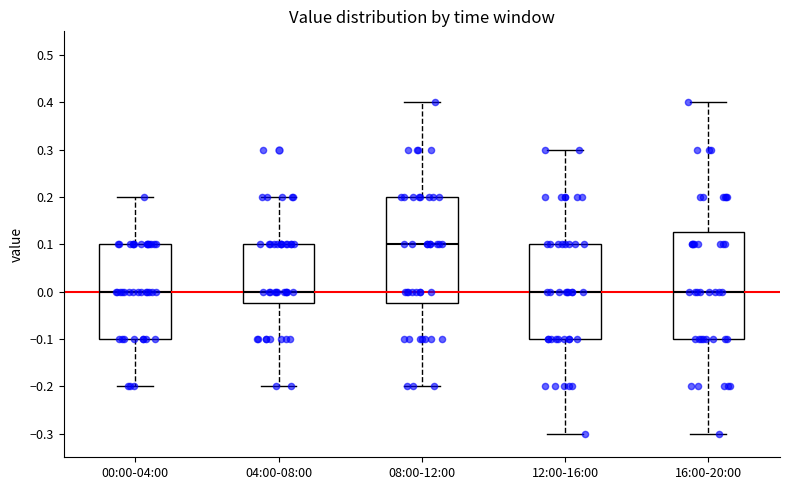

Which box has the highest median line?

08:00-12:00